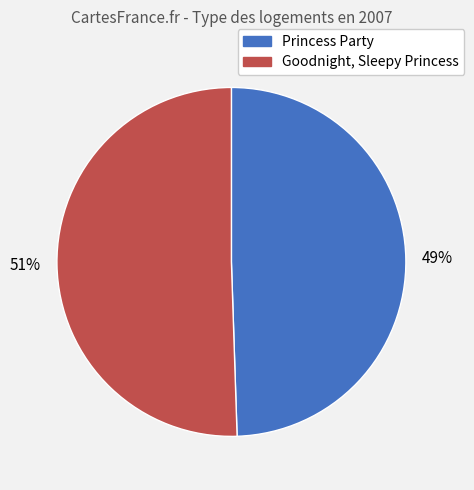

To the nearest percent, what portion does Goodnight, Sleepy Princess represent?

51%